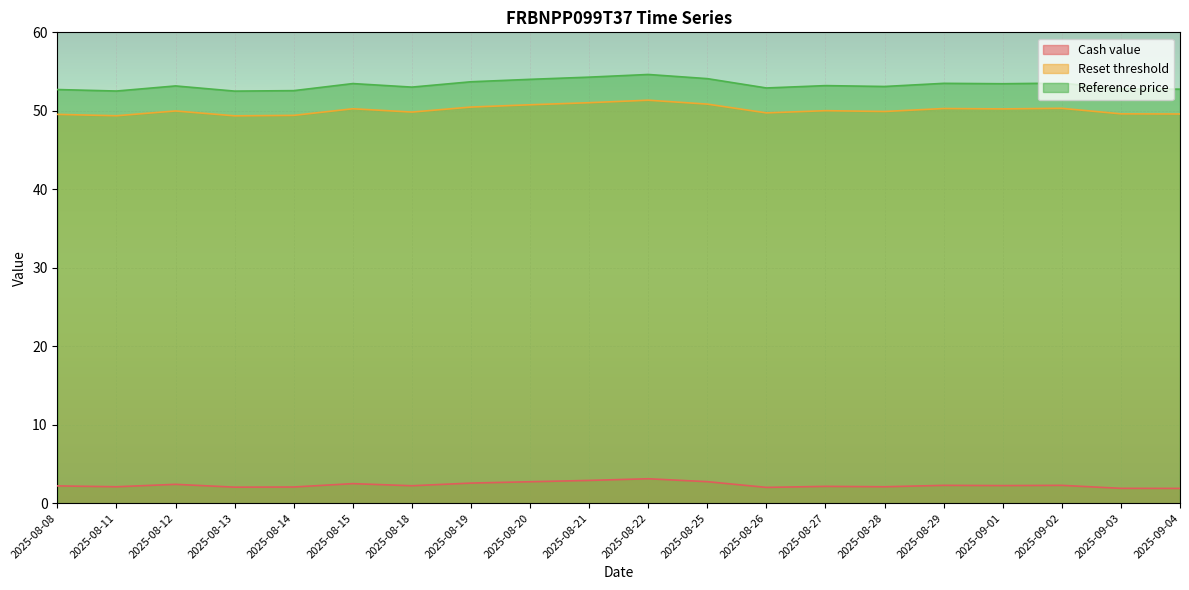

Is the value of Reference price at 2025-09-01 greater than the value of Reset threshold at 2025-08-14?

Yes